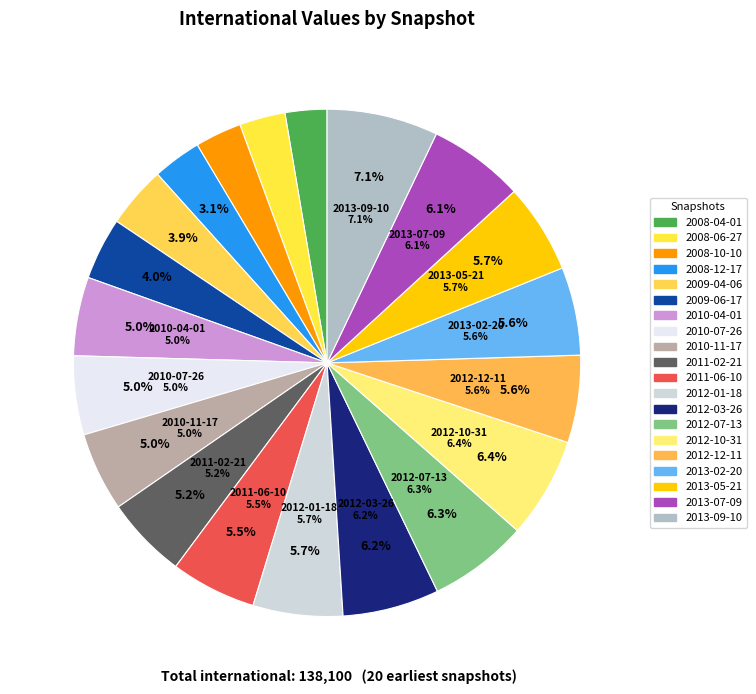

What is the smallest slice in the pie chart?

2008-04-01